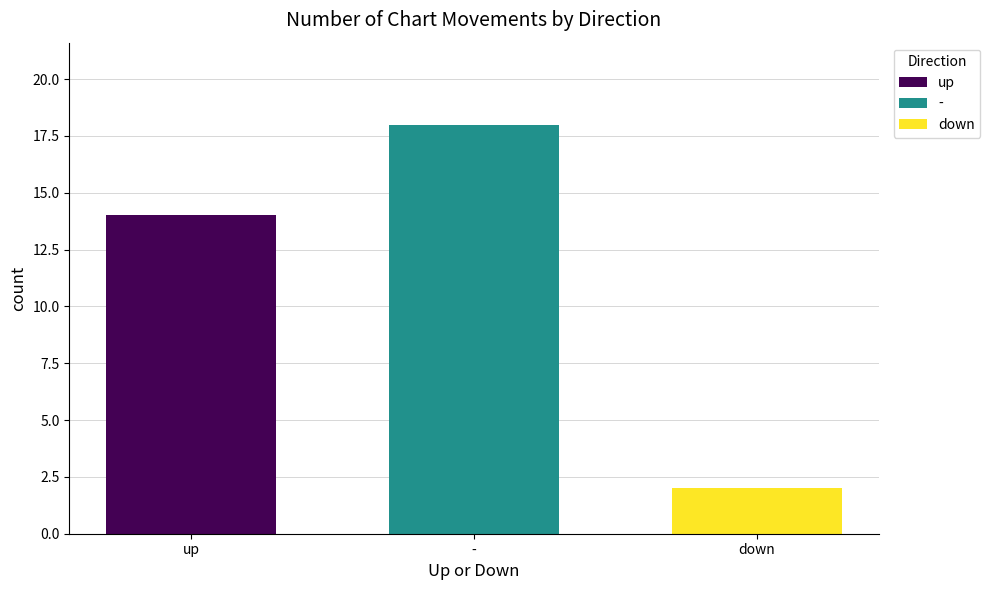

True or false: - has a value of 12 at -.

False